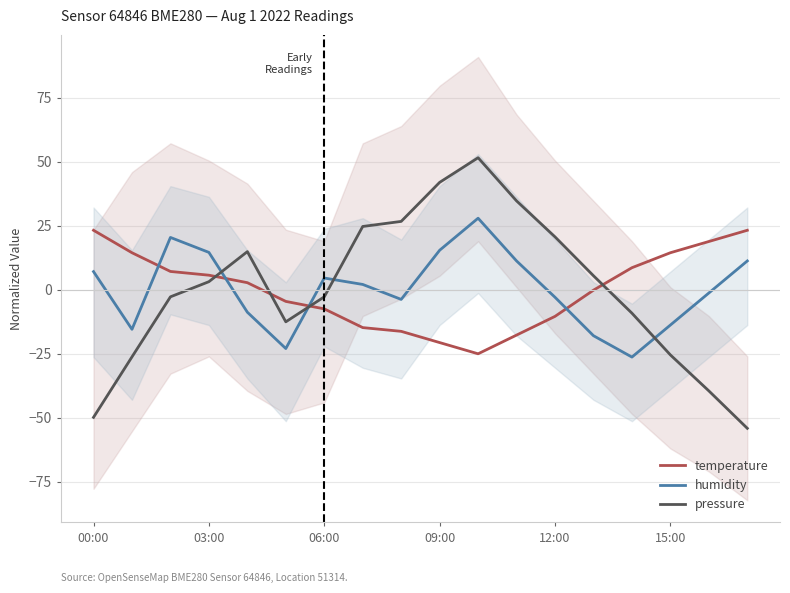

Is it true that humidity equals 25.9 at 03:00?

False